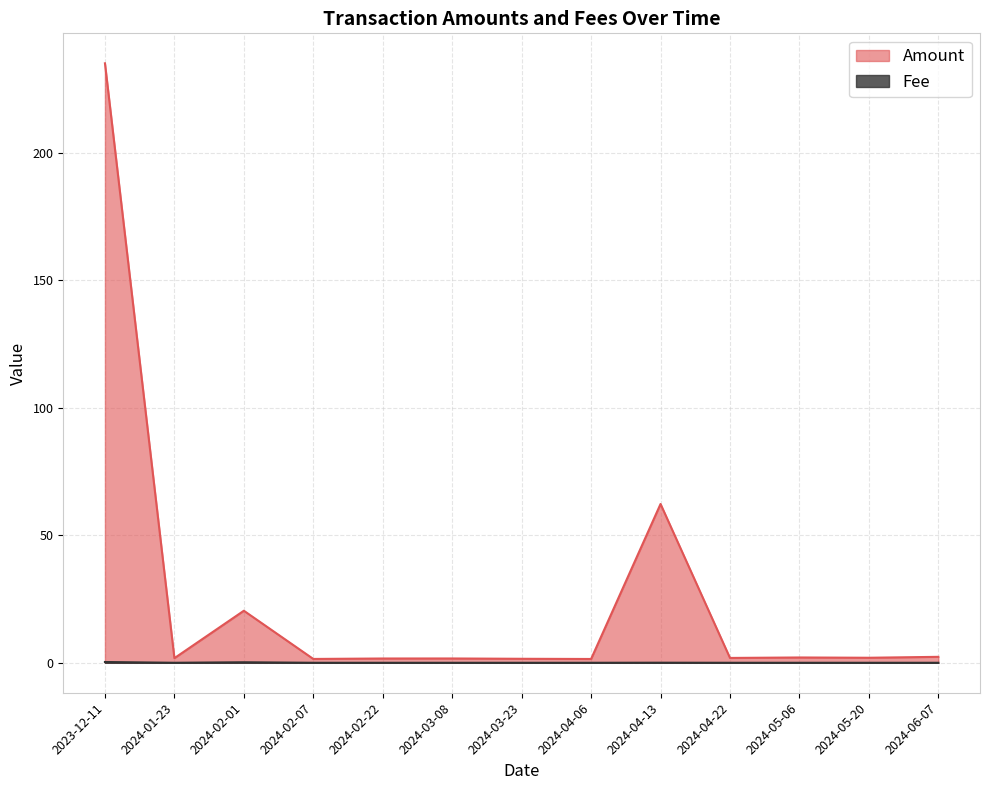

Which series has the widest spread of values?

Amount